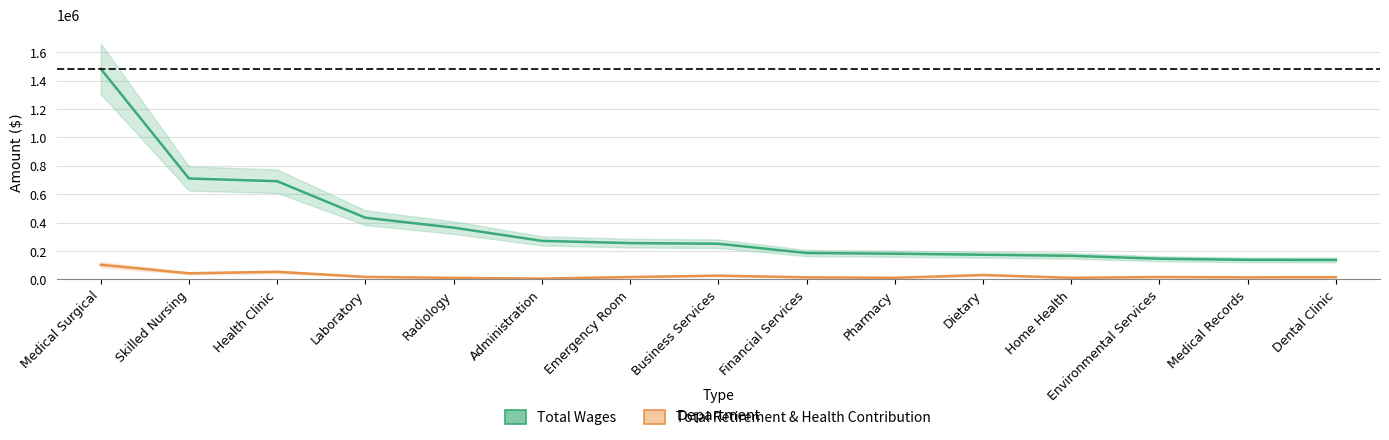

True or false: Total Retirement & Health Contribution has a value of 15317 at Dietary.

False